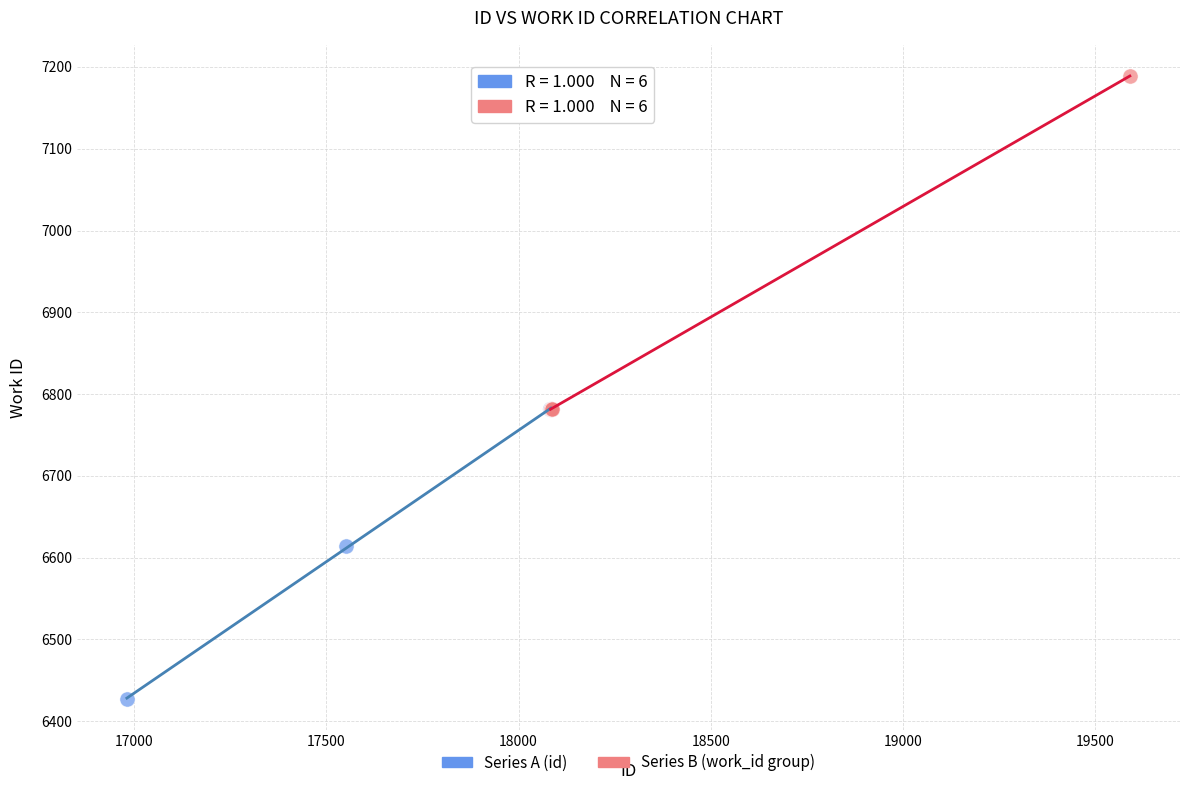

Which series has the largest Y range (max minus min)?

Series B (work_id group)